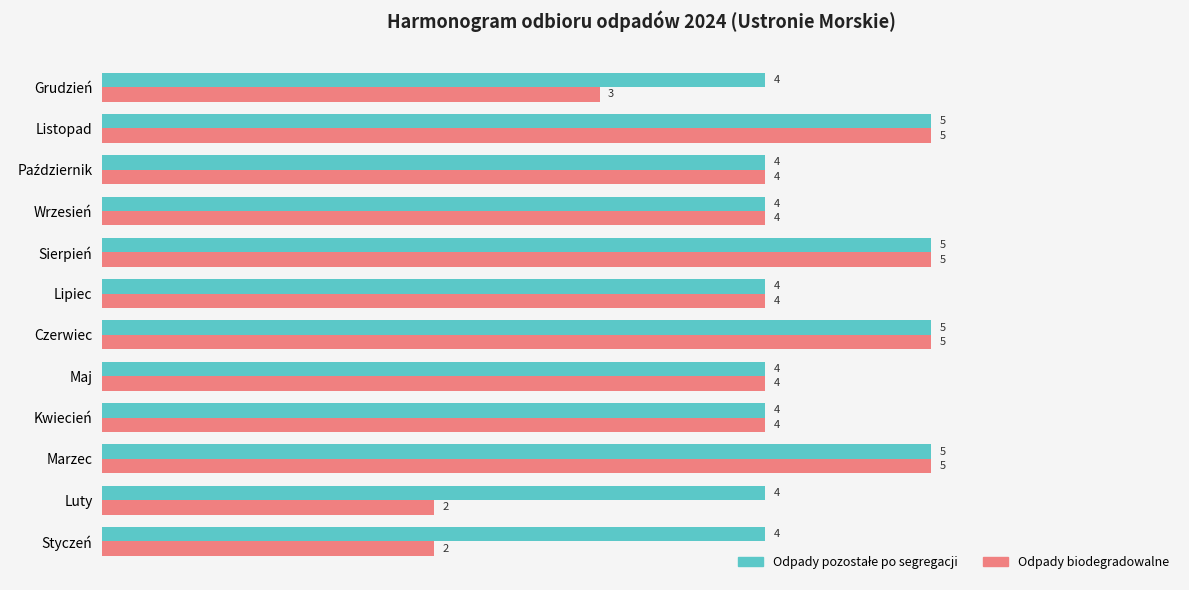

At how many categories does at least one series exceed 3?

12